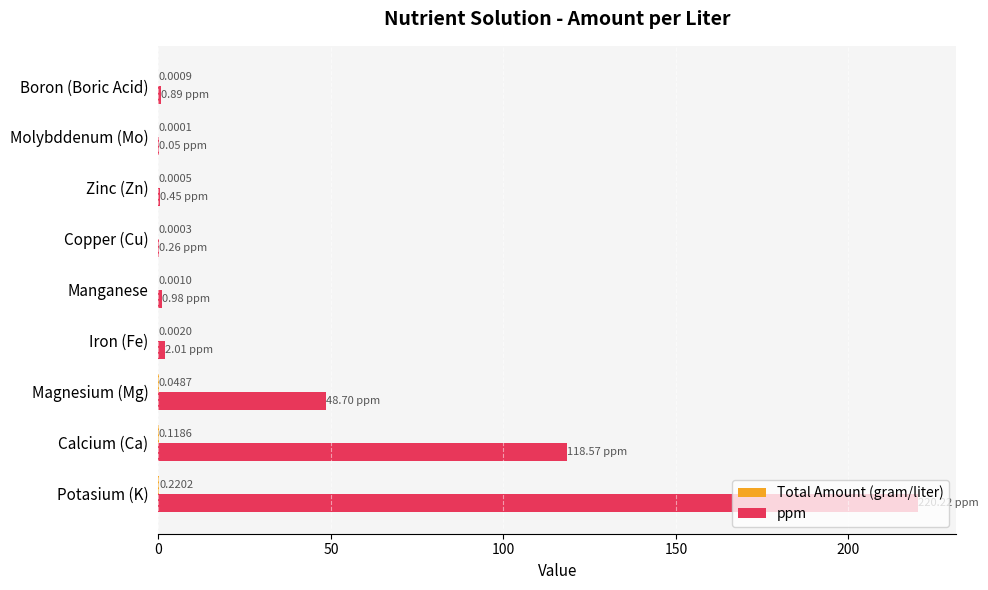

What is the sum of the ppm values at Iron (Fe) and Calcium (Ca)?

120.6